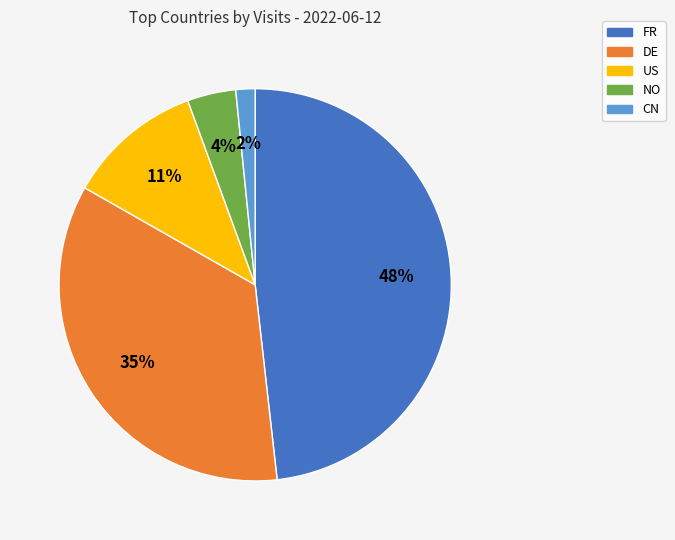

Rank the categories by value from lowest to highest.

CN, NO, US, DE, FR